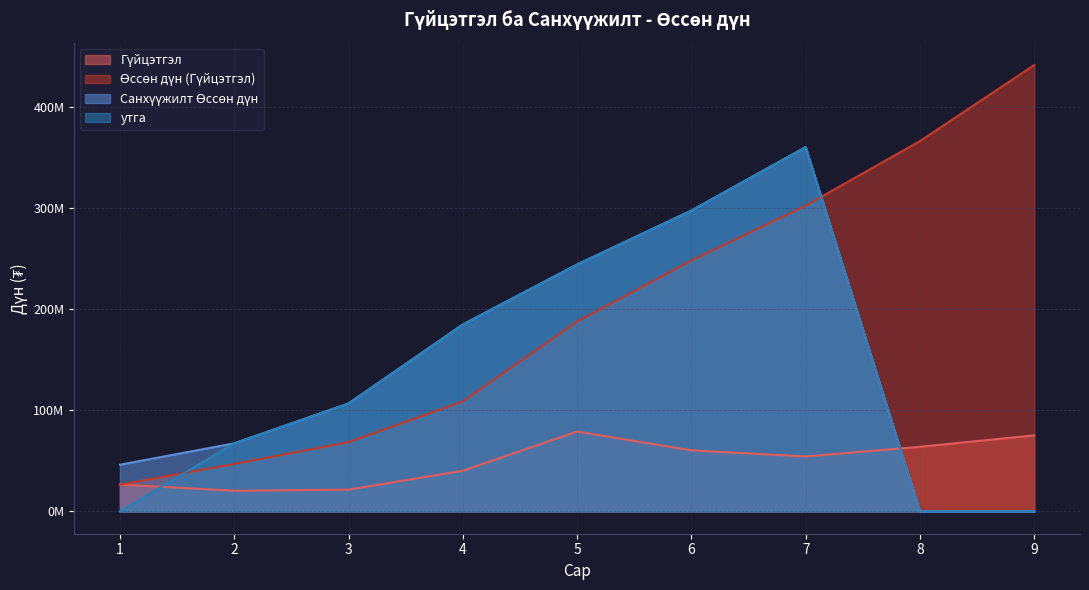

How many values in the Өссөн дүн (Гүйцэтгэл) series exceed 187964920?

4